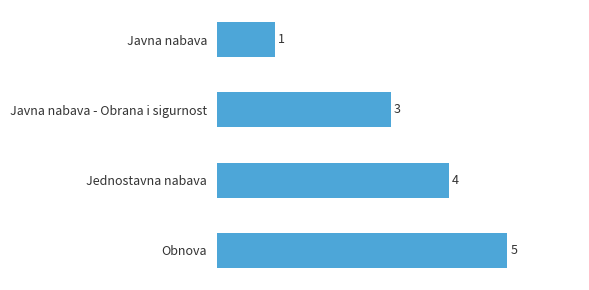

What is the average value?

3